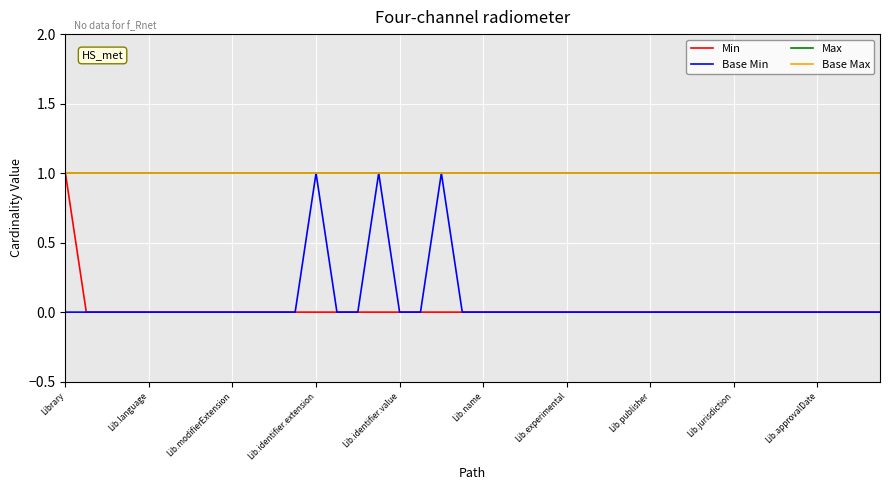

Does the chart display data point markers on the line(s)?

No